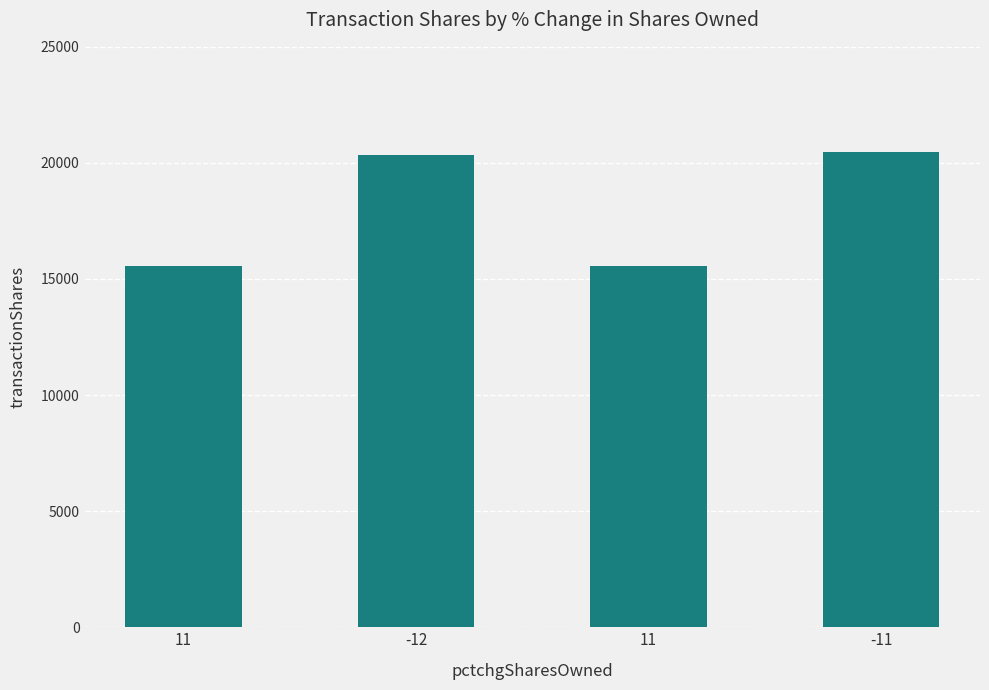

Rank the categories by value from lowest to highest.

11, 11, -12, -11